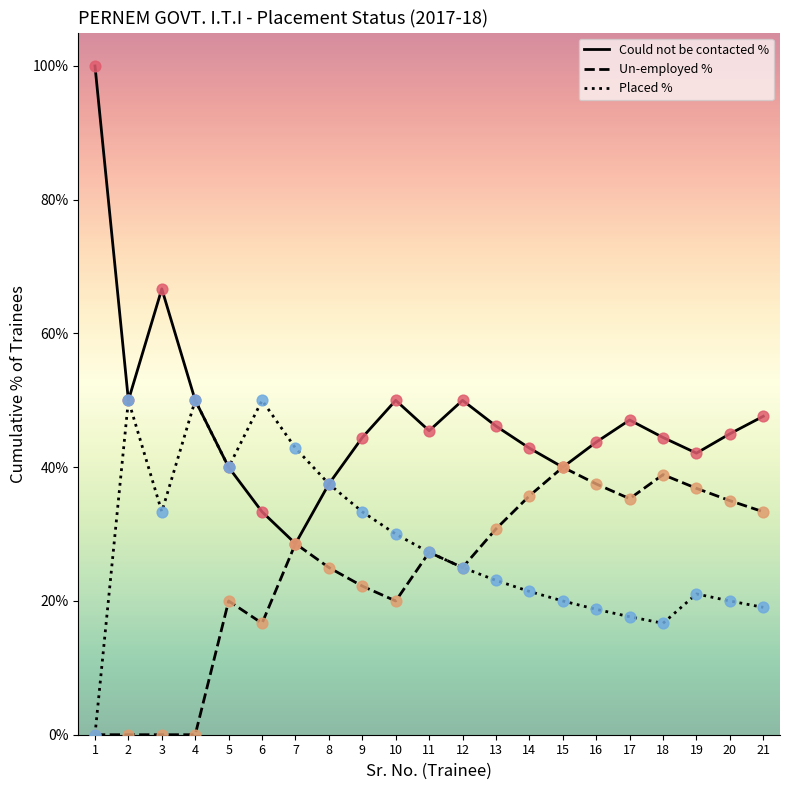

Is the value of Placed % at 10 greater than the value of Could not be contacted % at 5?

No